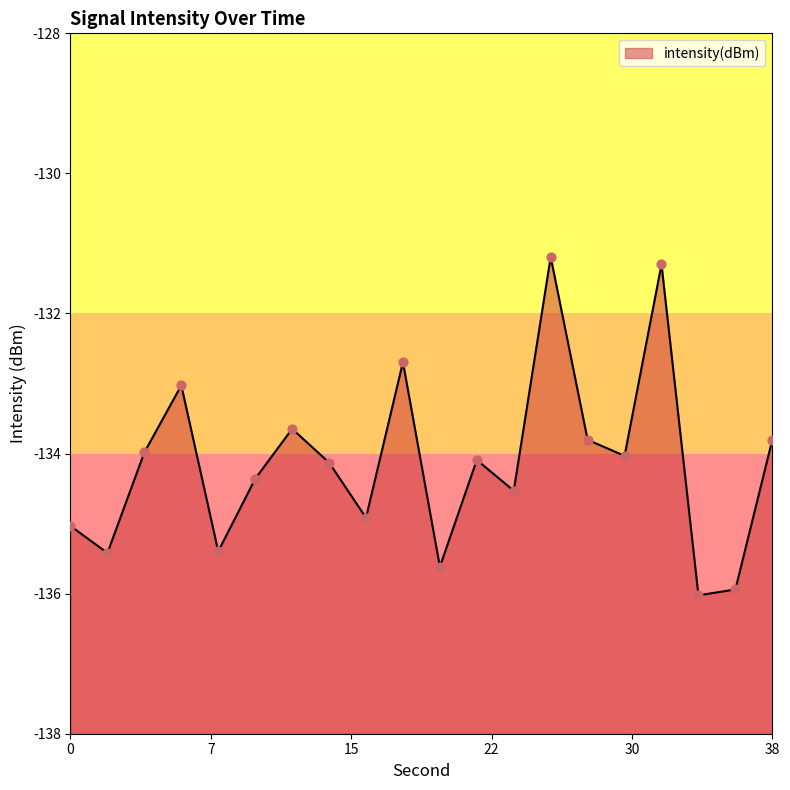

What is the change in value from 2 to 24?

+0.9